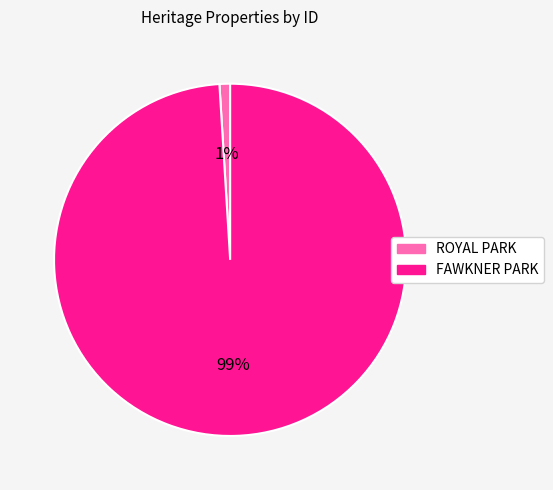

To the nearest percent, what is the combined percentage of ROYAL PARK and FAWKNER PARK?

100%